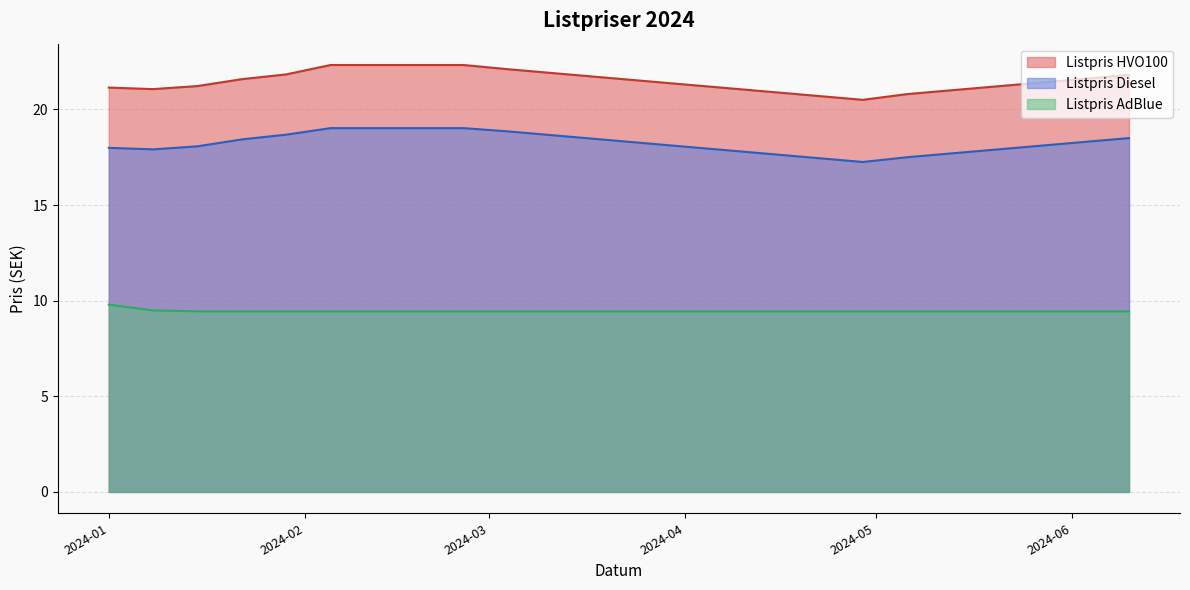

Which series has the largest total across all categories?

Listpris HVO100